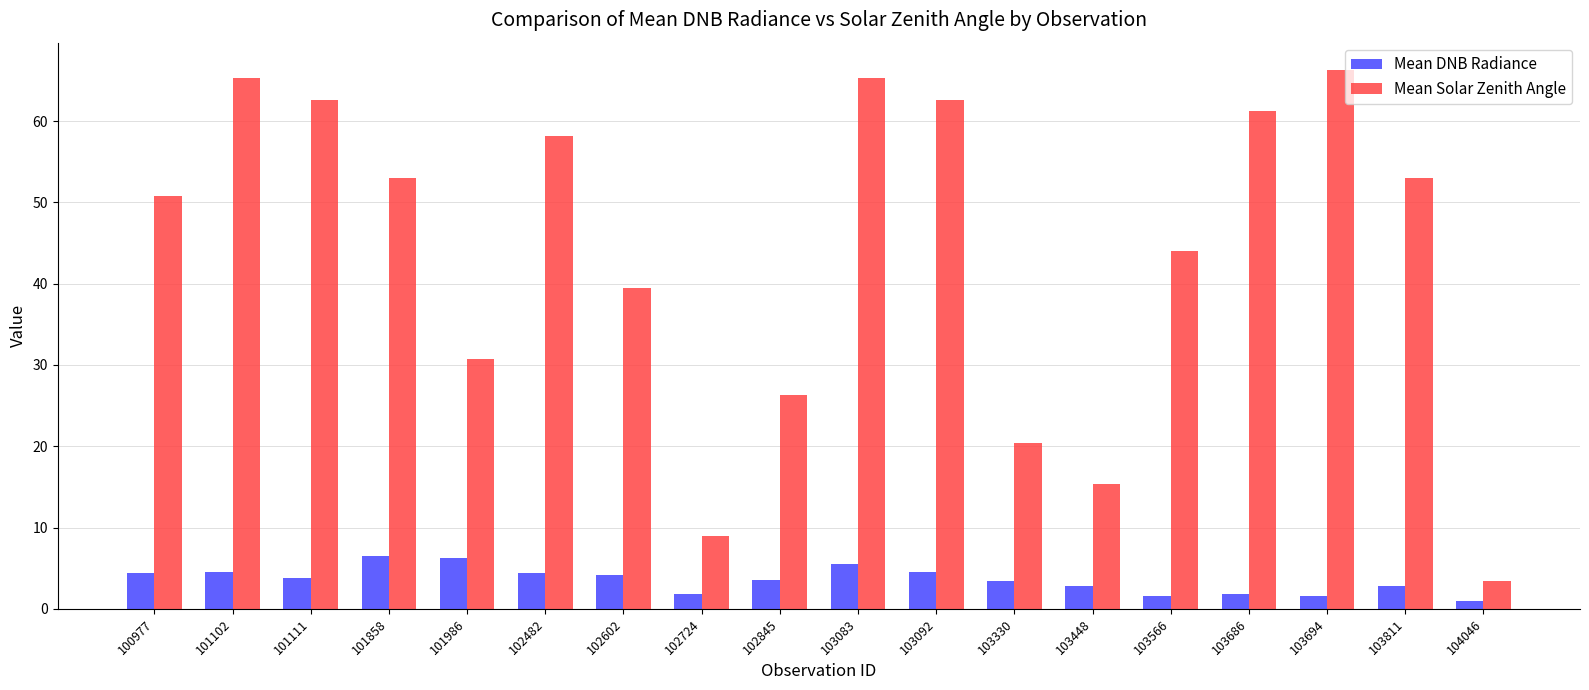

How many data points in Mean Solar Zenith Angle are less than 53?

9